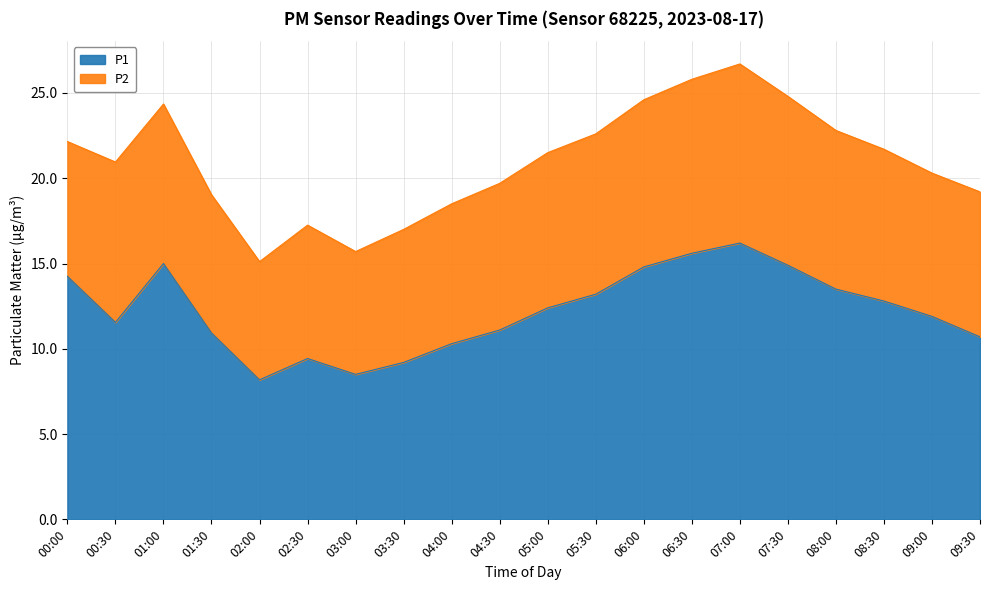

At which category does the chart reach its minimum across all series?

02:00